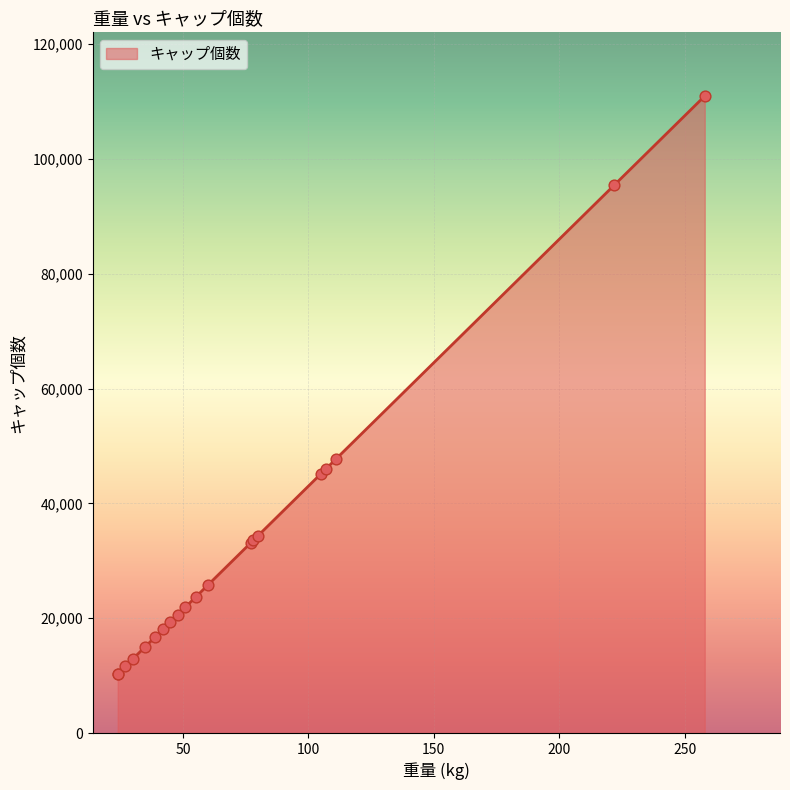

What is the change in value from 42 to 27?

-6450